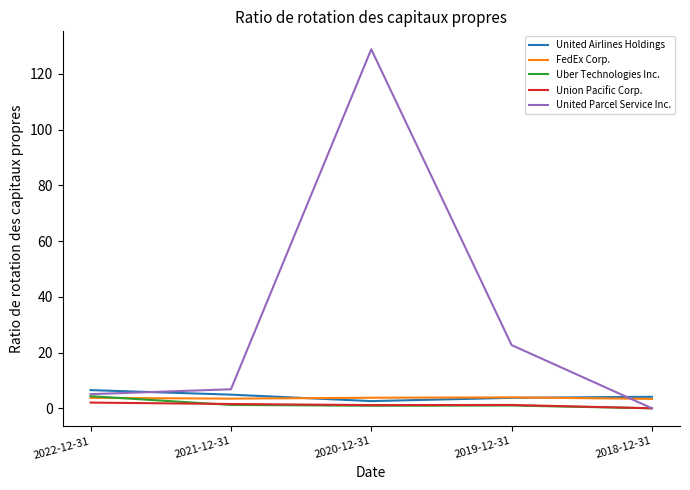

True or false: United Parcel Service Inc. has a value of 46.5 at 2020-12-31.

False